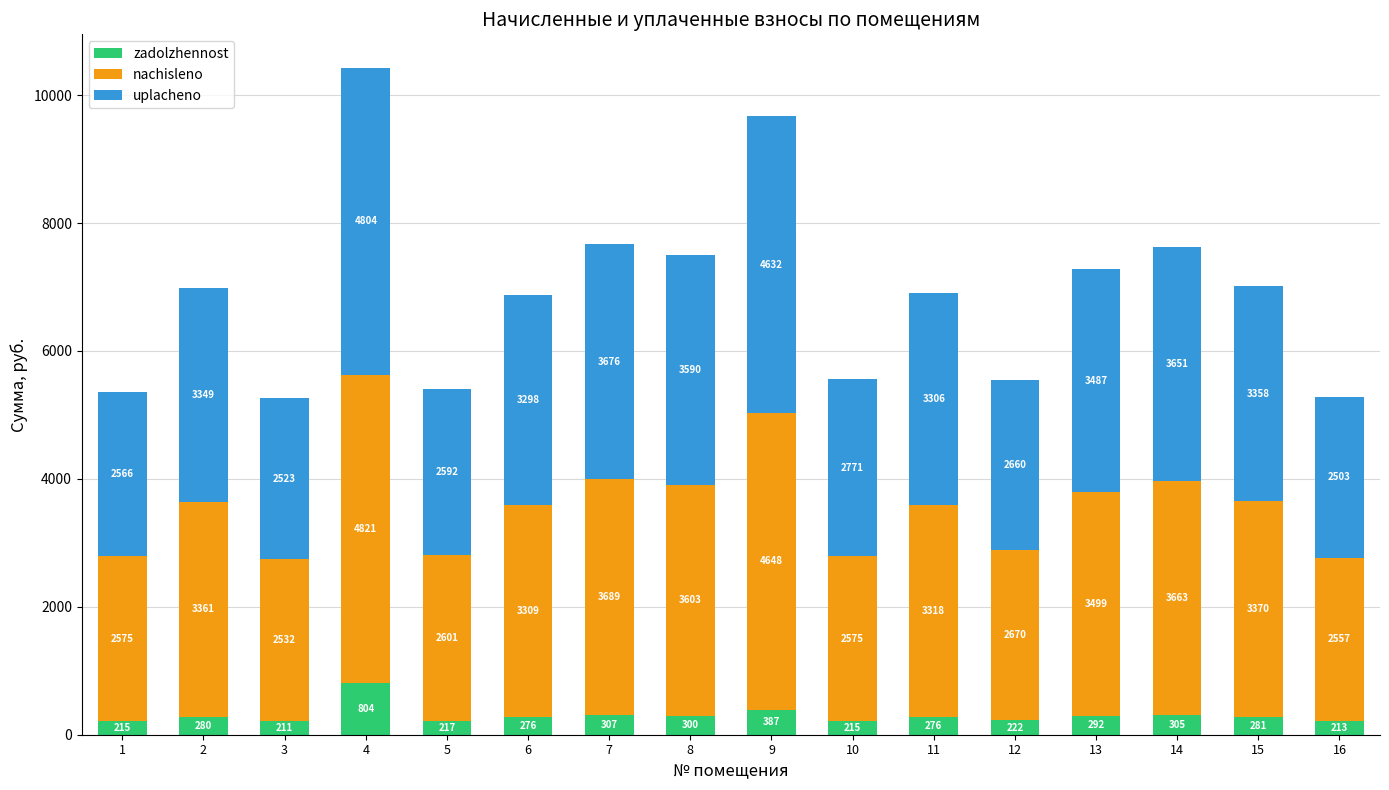

At which label is zadolzhennost closest to 507?

9